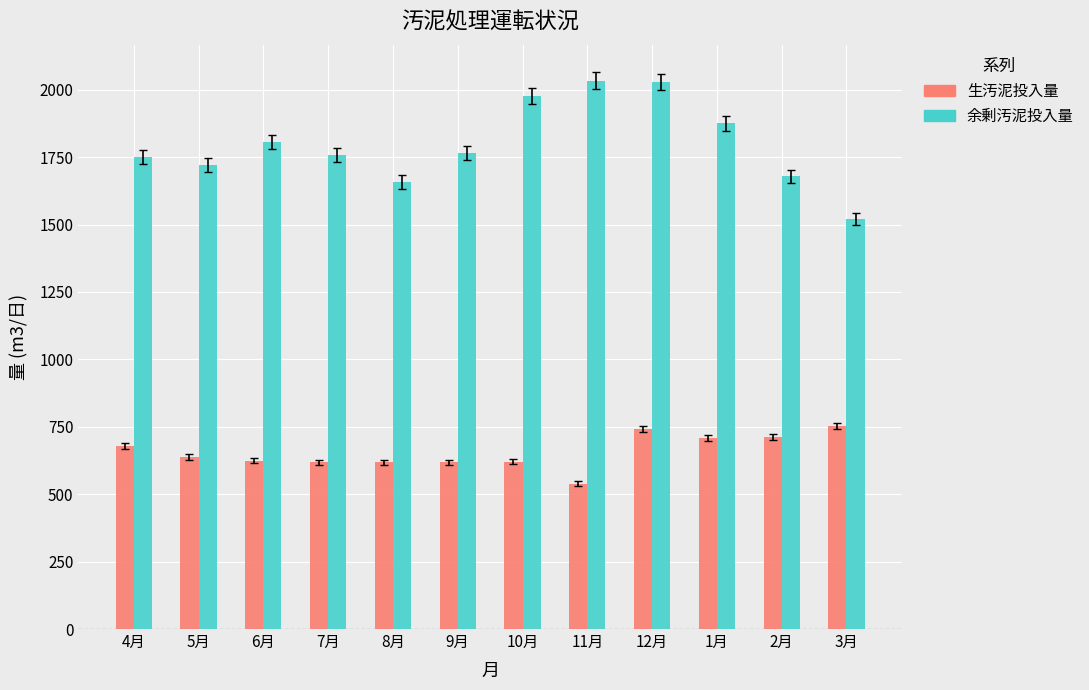

Which label corresponds to the smallest value in the chart?

11月